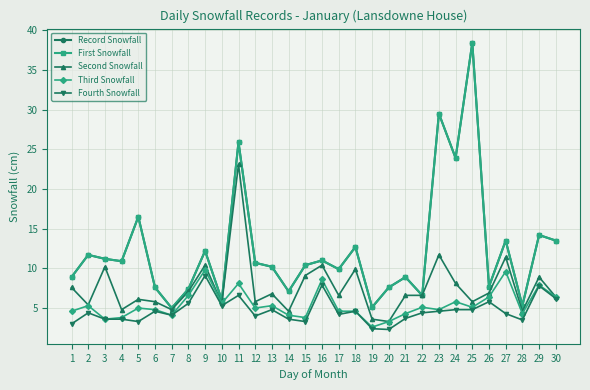

What is the difference between the second highest and minimum values in the Record Snowfall series?

24.5